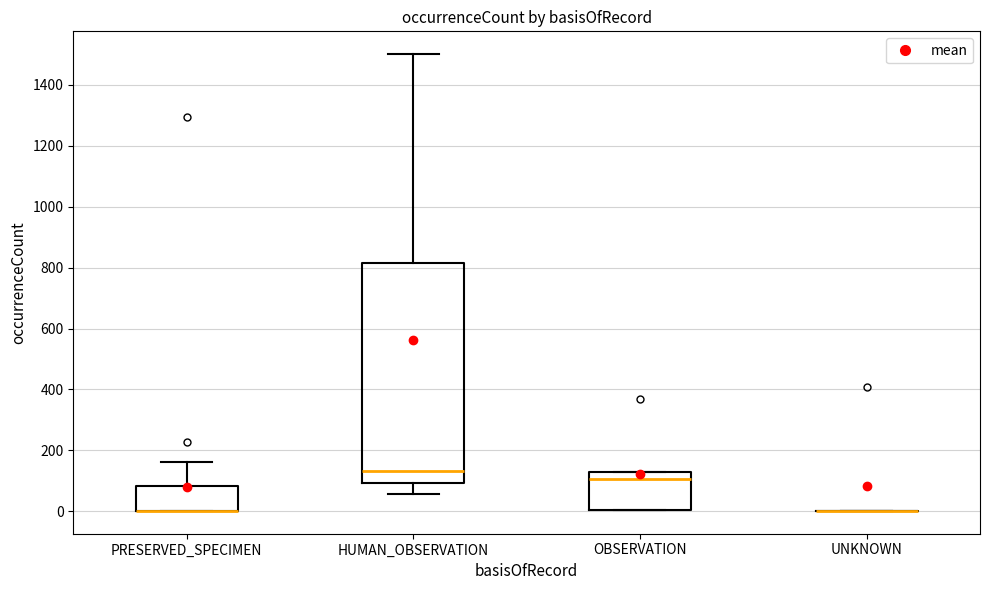

Where does the median line of the box for OBSERVATION sit on the y-axis? The values are not printed on the chart, so give them approximately, as read against the axis.

100